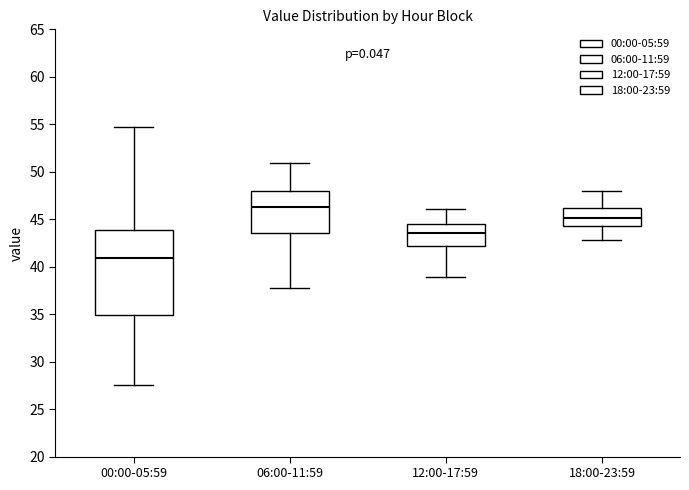

Which box is the tallest, from its lower edge to its upper edge?

00:00-05:59